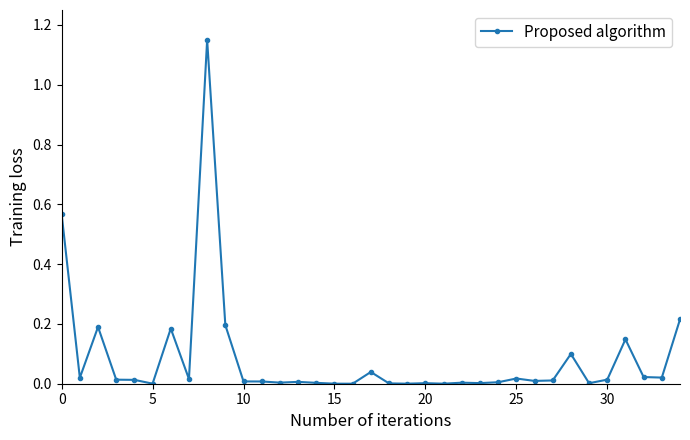

What is the sum of all values?

3.0